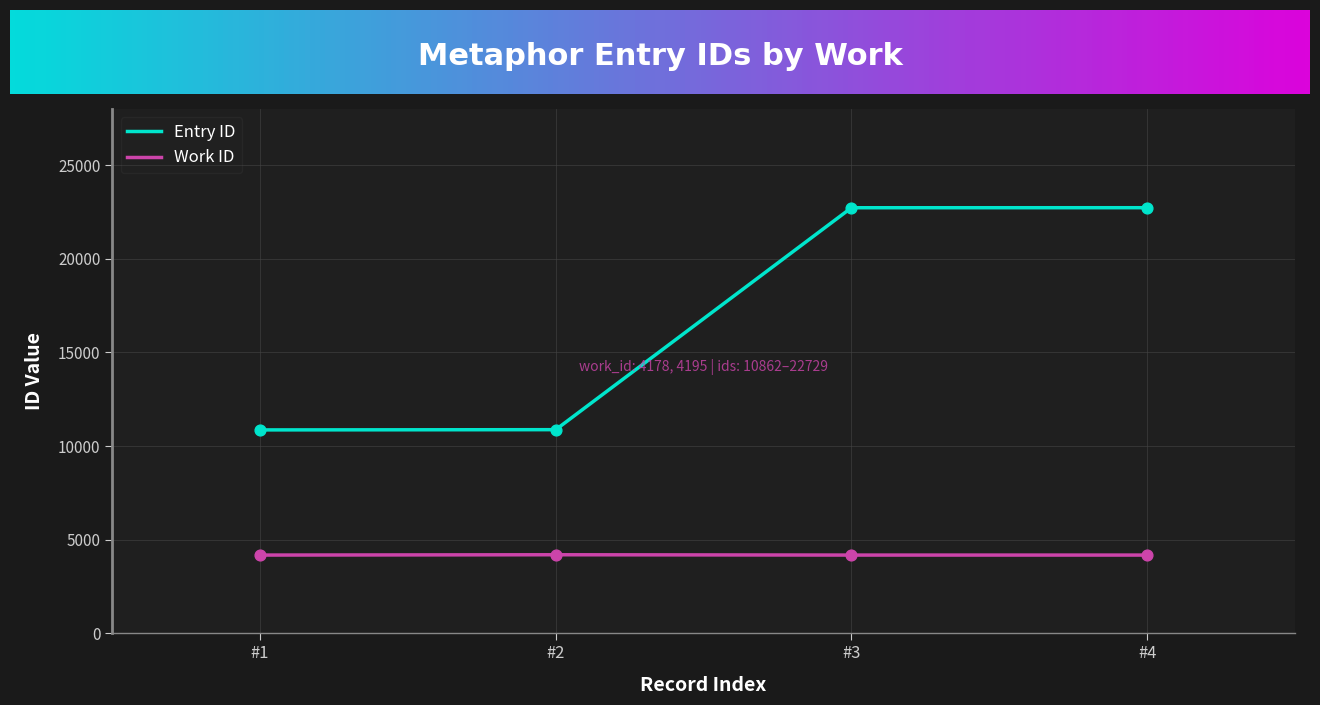

Which series has the largest range (max minus min)?

Entry ID